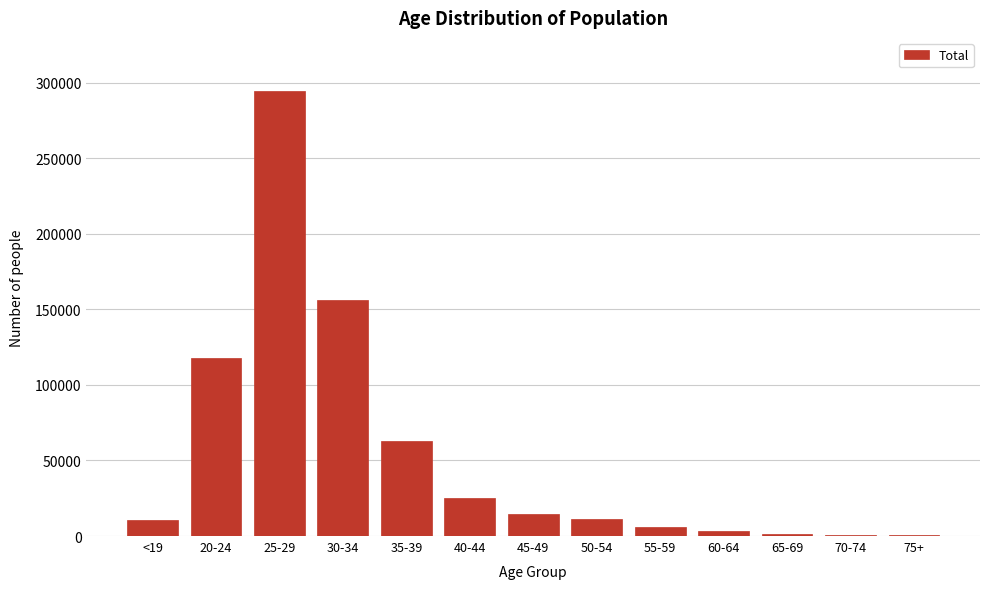

Is it true that the value at 30-34 is 156324?

True